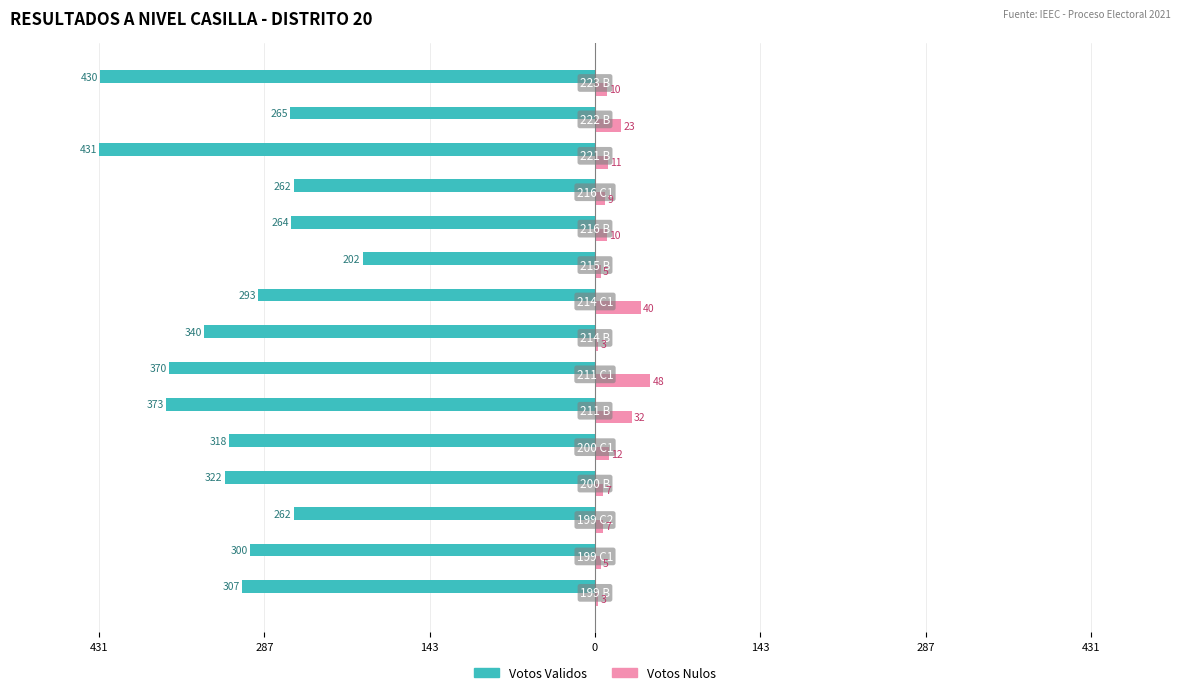

What are all the series names shown in the legend?

Votos Validos, Votos Nulos